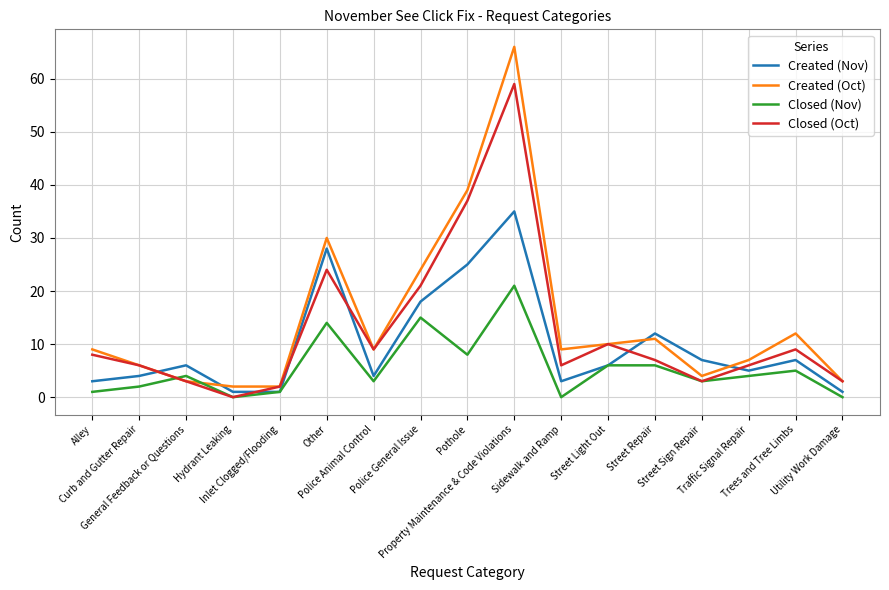

Is this an area chart (filled region under the line)?

No